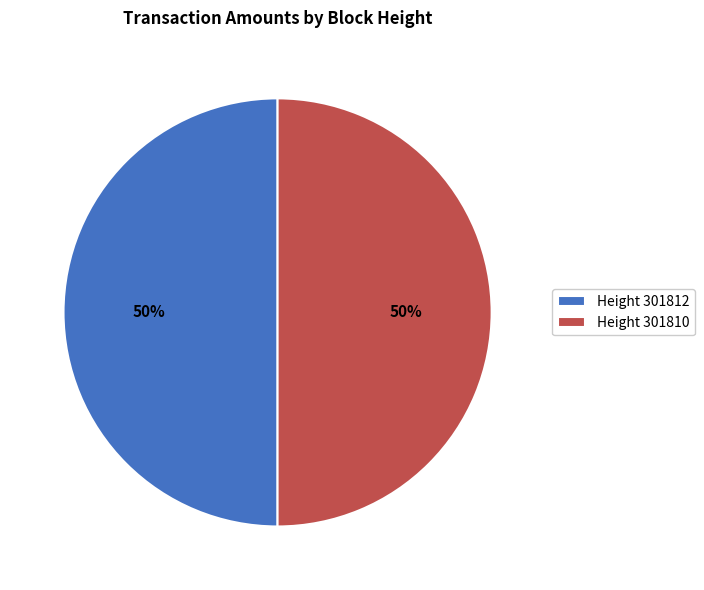

To the nearest percent, what is the combined percentage of Height 301812 and Height 301810?

100%